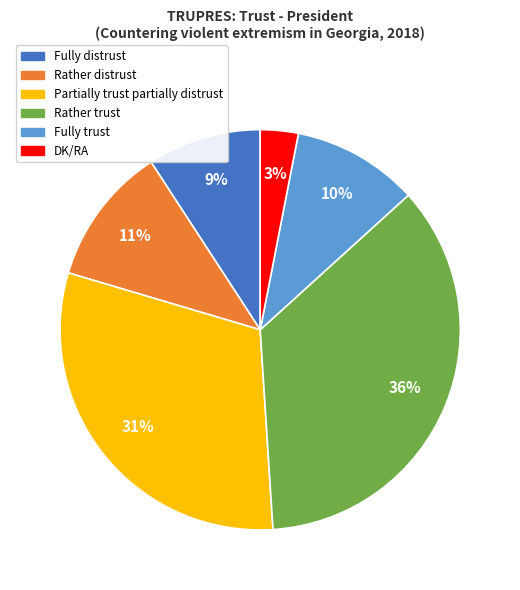

To the nearest percent, what is the difference between the largest and smallest slice percentages?

33%